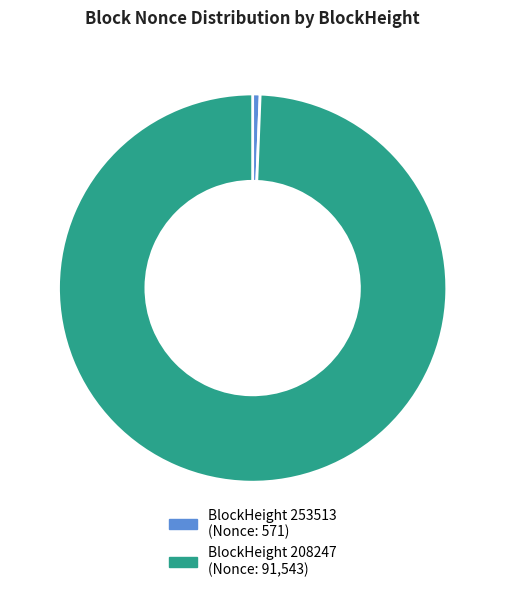

Is there any slice that represents more than half of the pie?

Yes